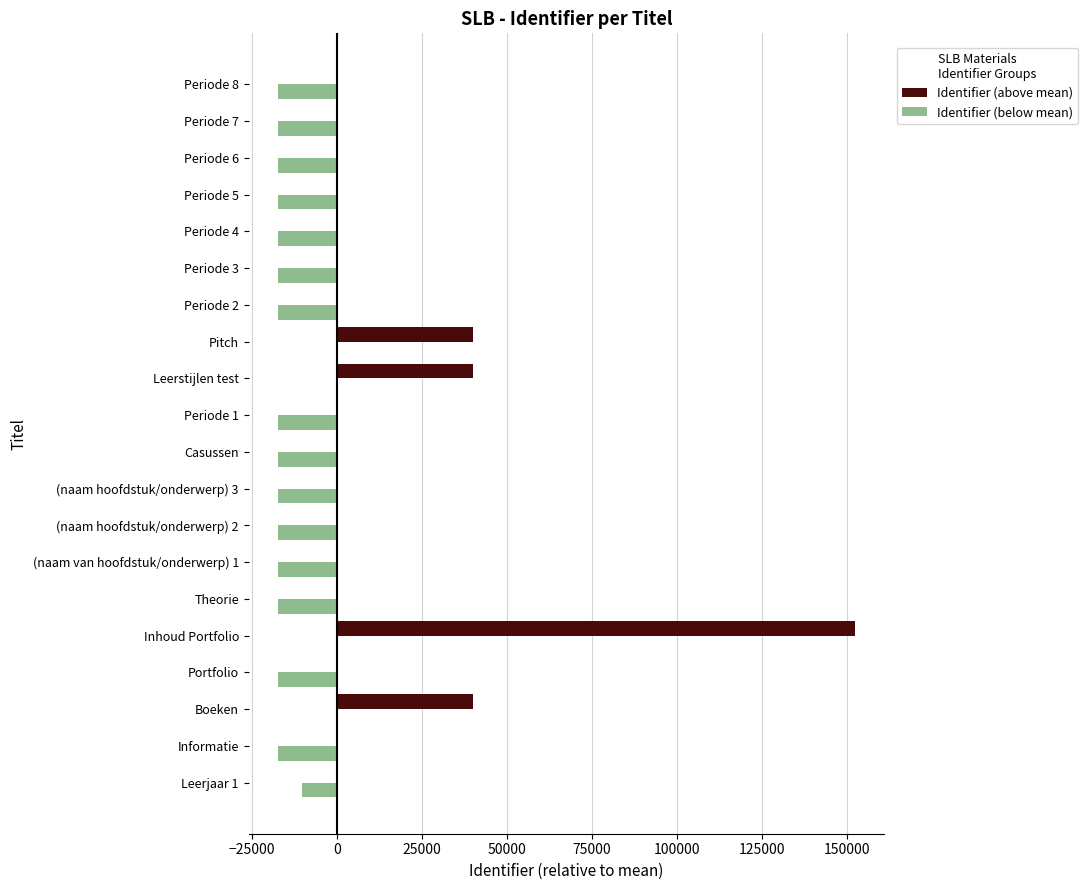

What is the total value across all series at Theorie?

-17495.2